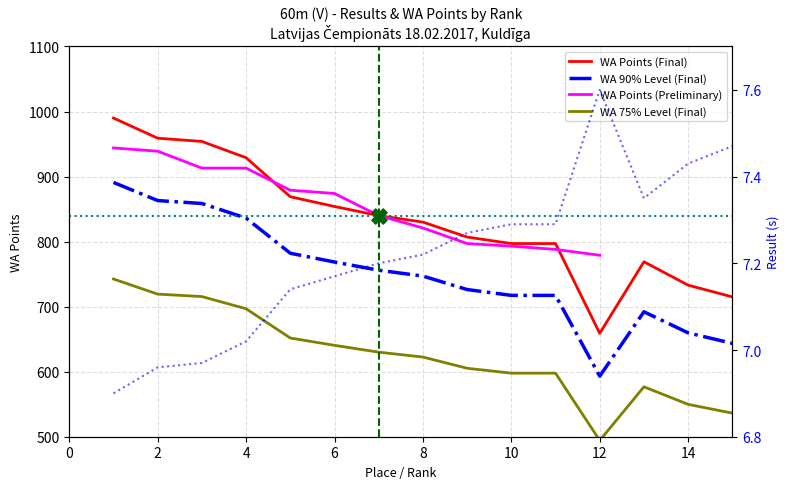

At which category is the sum across all series the highest?

1